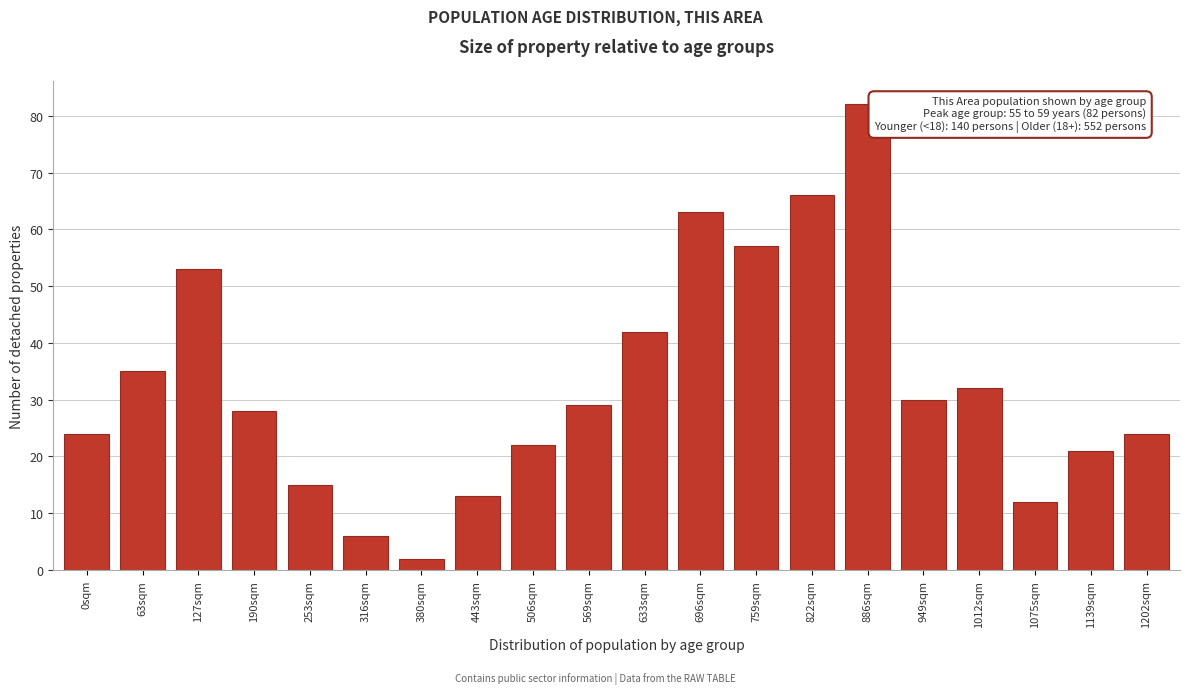

Reading left to right, list all the values displayed in this chart.

24	35	53	28	15	6	2	13	22	29	42	63	57	66	82	30	32	12	21	24